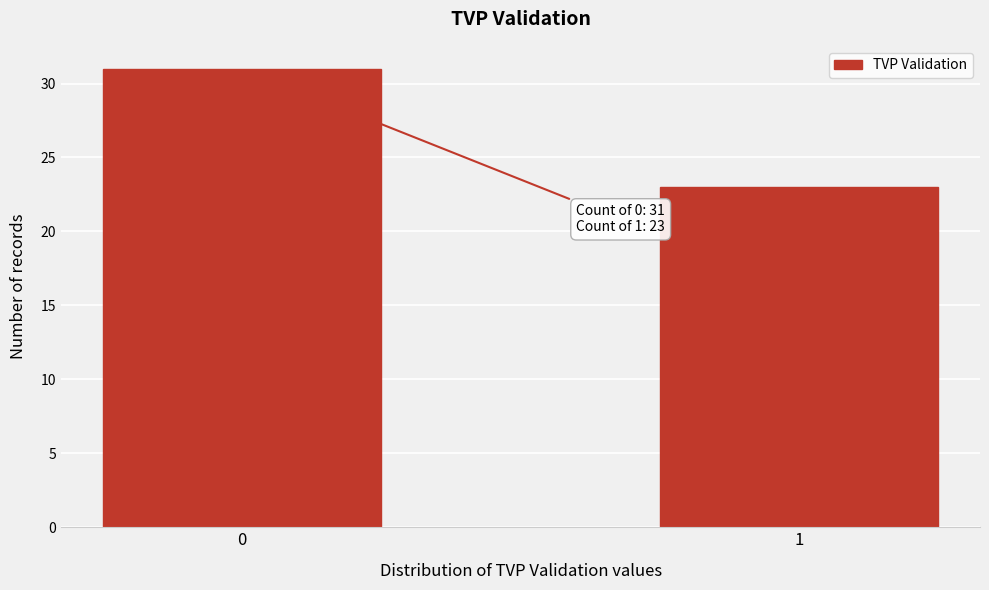

Reading left to right, extract all data points from this chart.

31	23